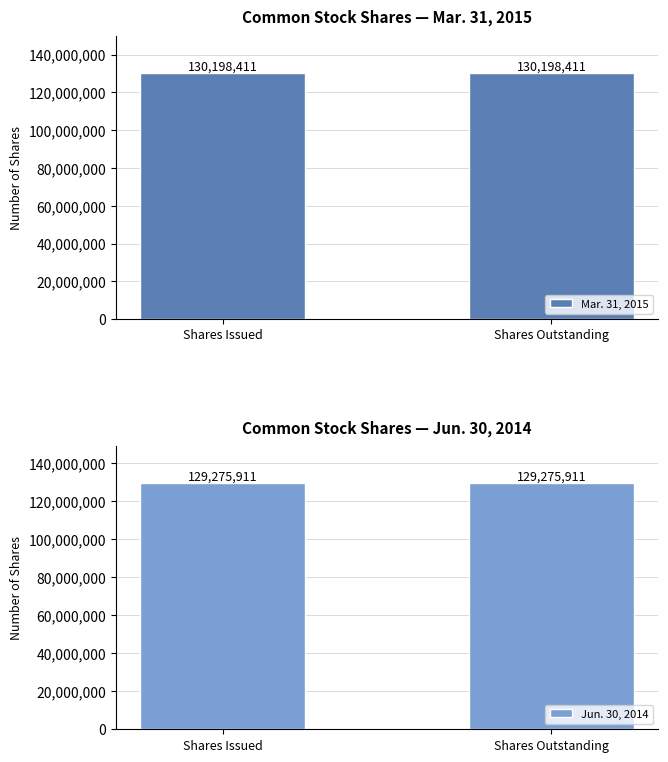

Rank the series by their maximum value, from highest to lowest.

Mar. 31, 2015, Jun. 30, 2014